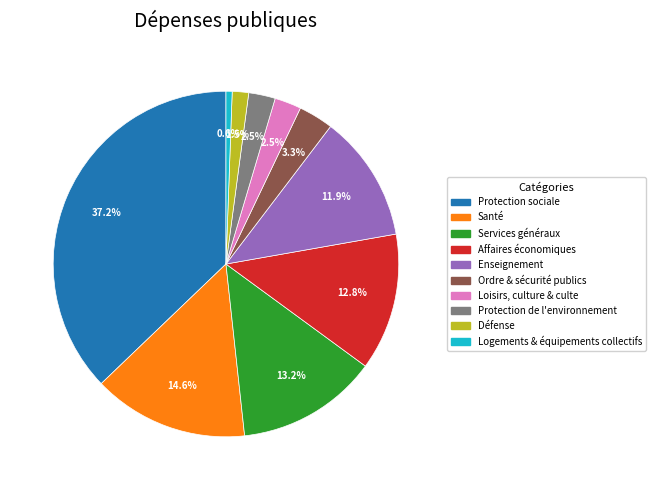

How many segments does this pie chart have?

10